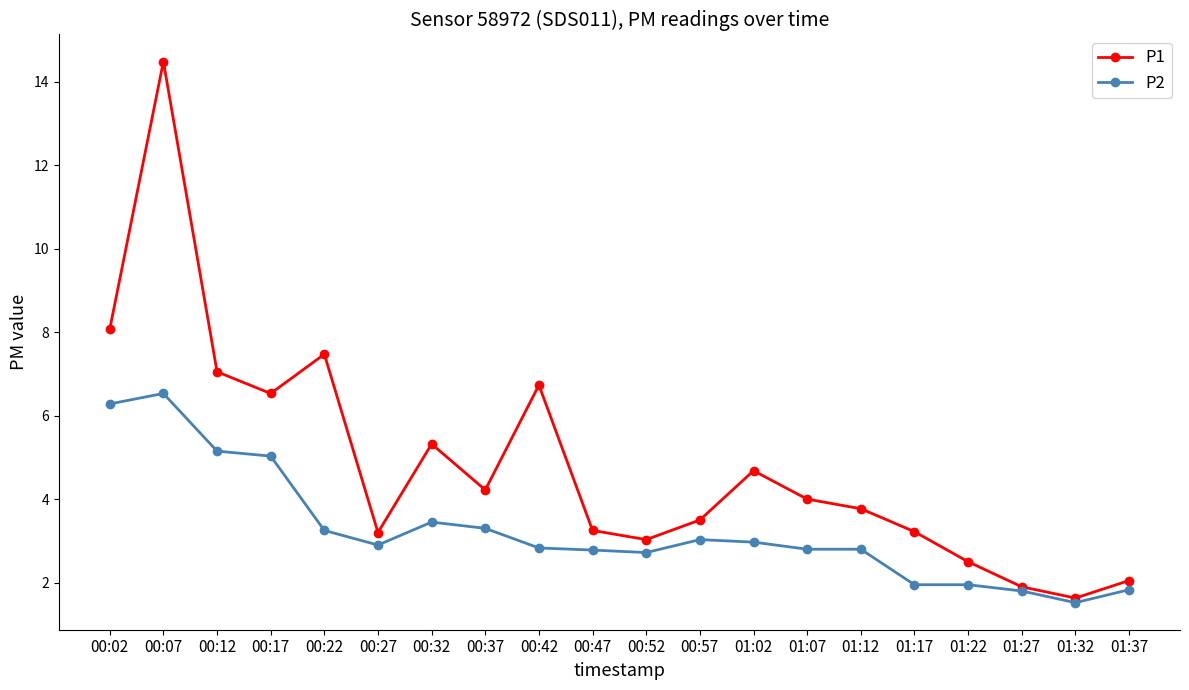

What is the value of the P1 point at the 19th from the left?

1.6